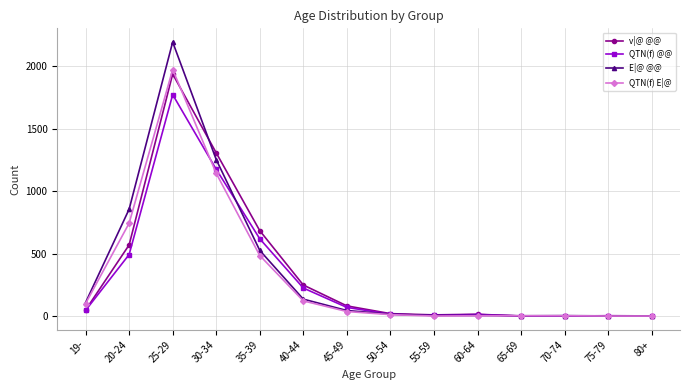

How many lines are shown in the chart?

4